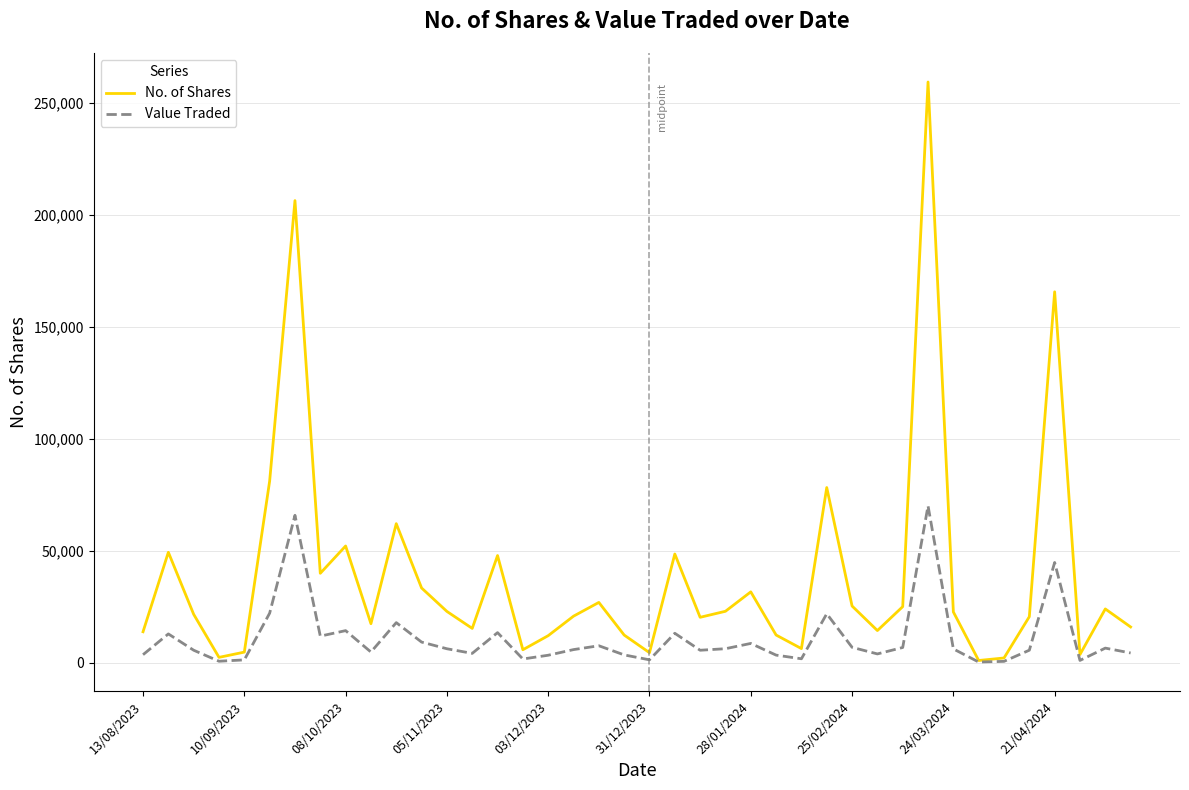

Which series has the largest total across all categories?

No. of Shares